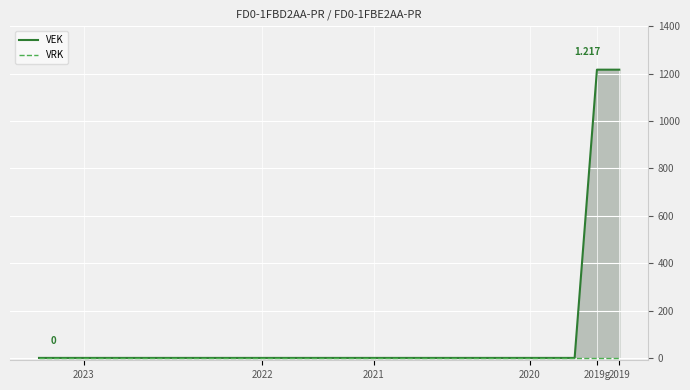

Count the number of data series in this chart.

2